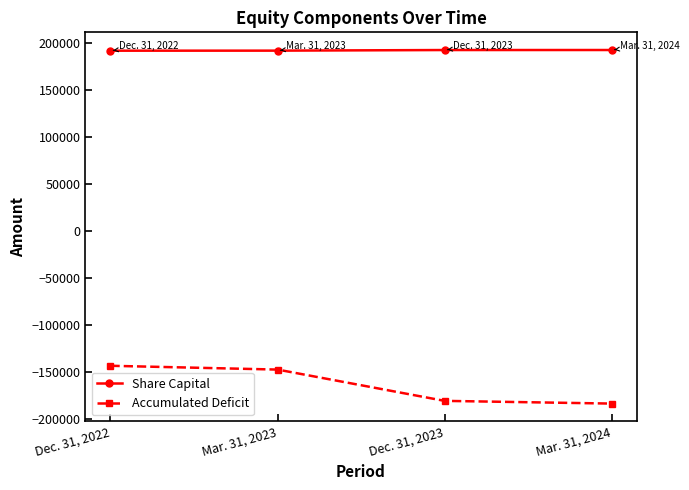

What is the maximum value for Accumulated Deficit?

-143625